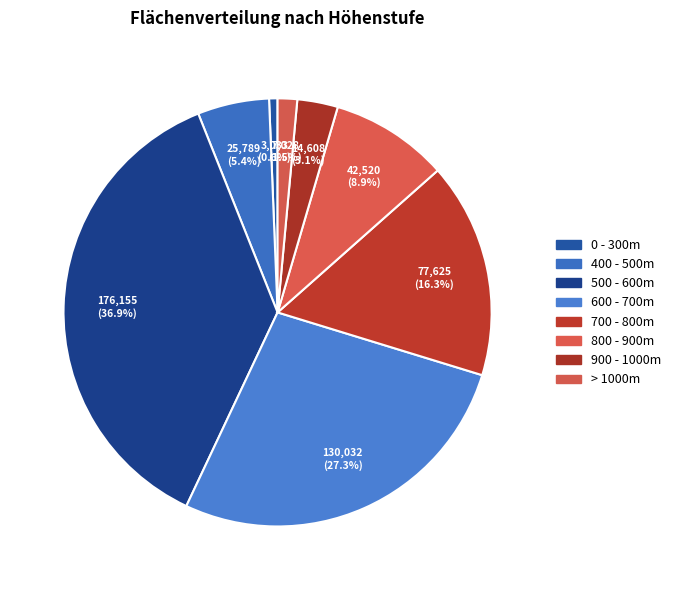

How many segments does this pie chart have?

8